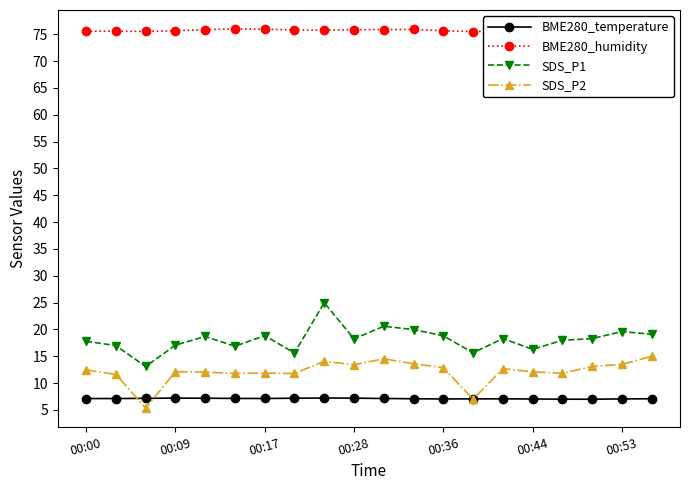

What is the highest value of the BME280_temperature series?

7.2